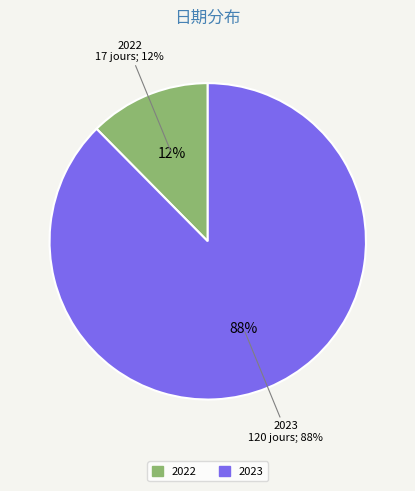

What portion of the pie excludes 2023?

12.4%